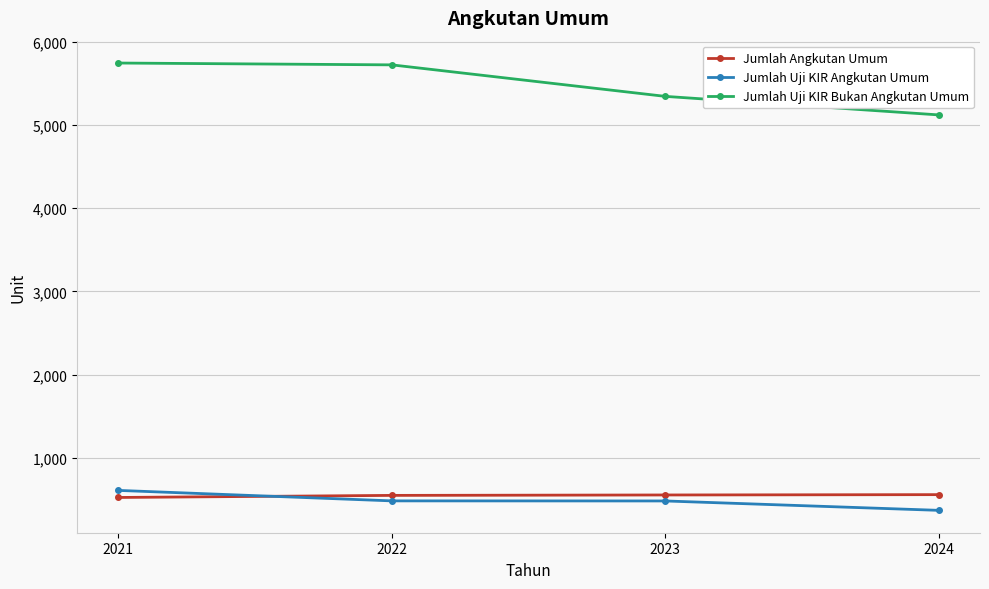

What is the minimum value shown in the chart?

367